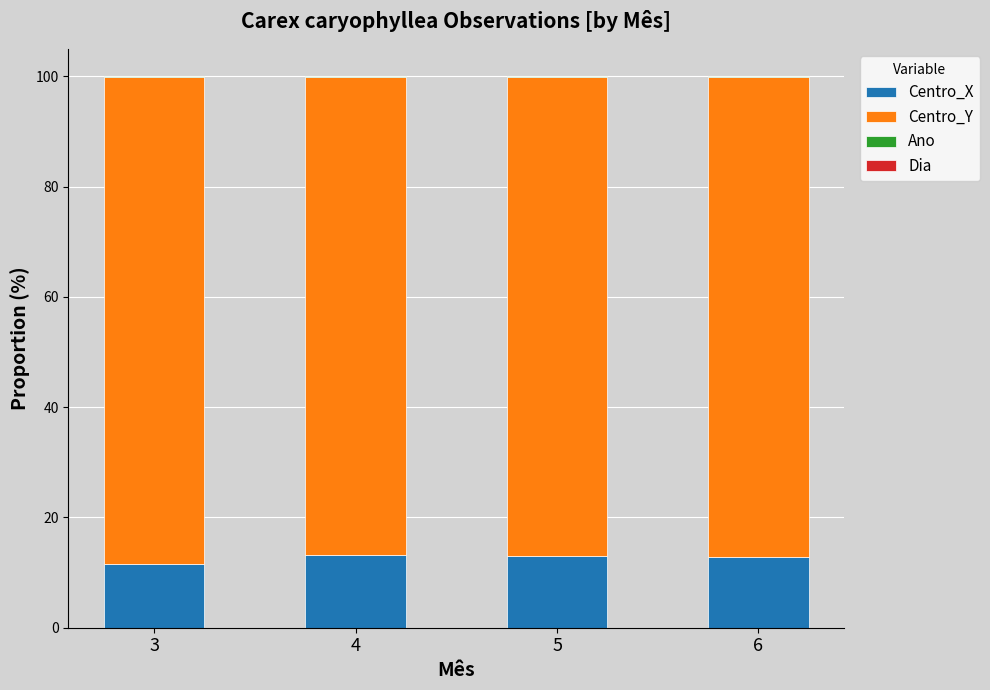

True or false: Centro_X has a value of 12.8 at 6.

True